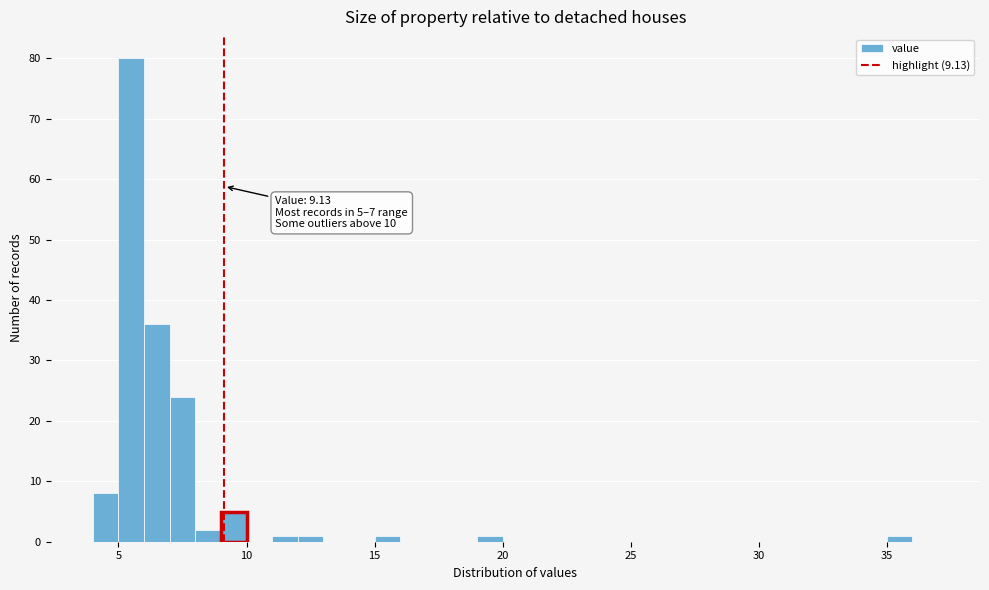

Read against the x-axis, roughly where is the centre of the tallest bar?

5.5